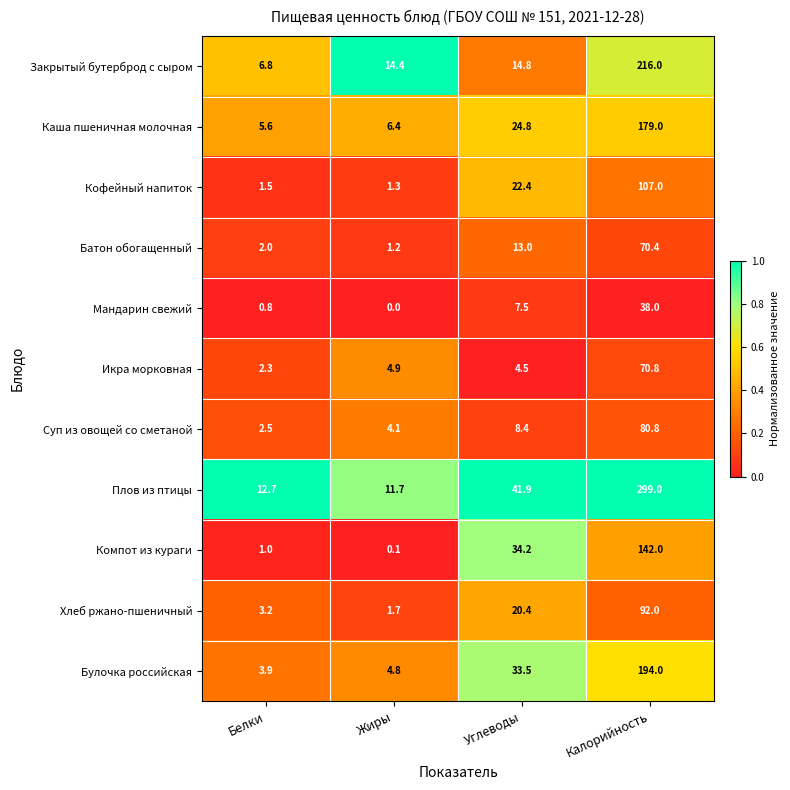

Where is Кофейный напиток nearest to the value 54?

Углеводы